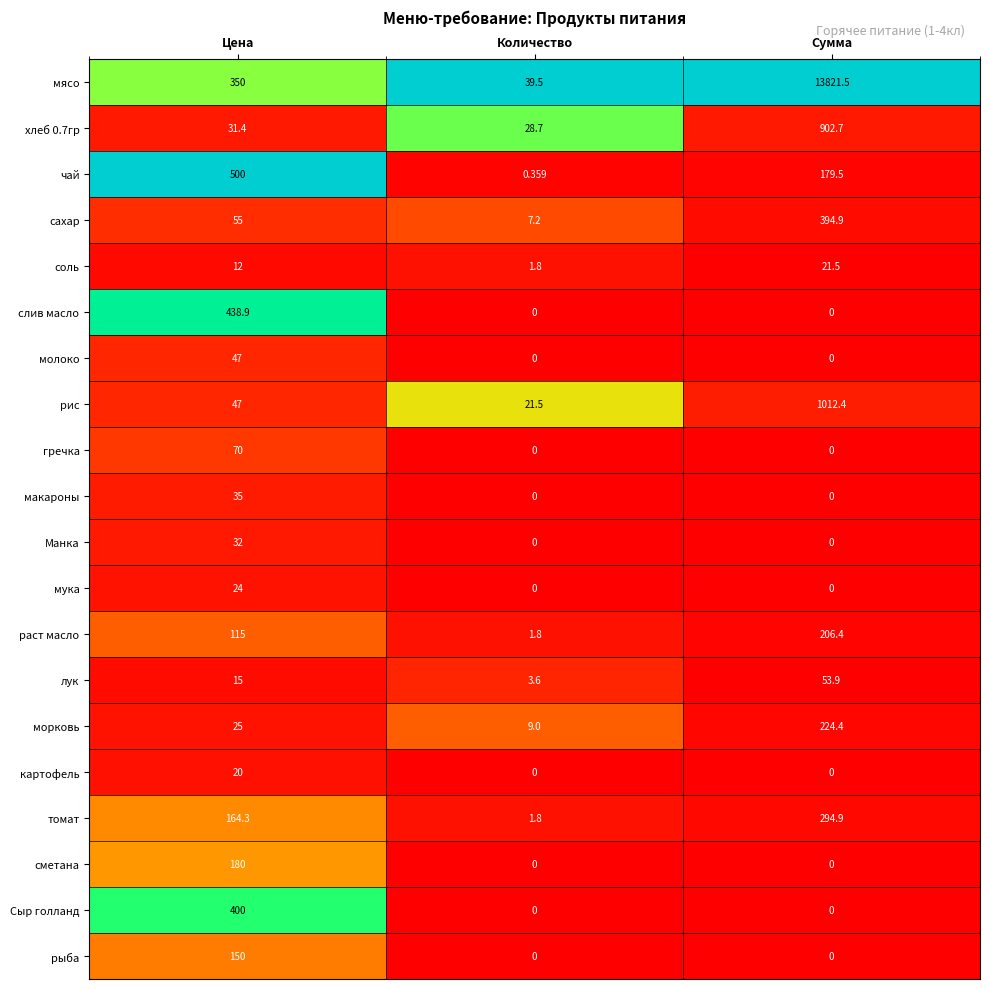

Rank the series by their maximum value, from lowest to highest.

картофель, соль, мука, Манка, макароны, молоко, лук, гречка, рыба, сметана, раст масло, морковь, томат, сахар, Сыр голланд, слив масло, чай, хлеб 0.7гр, рис, мясо